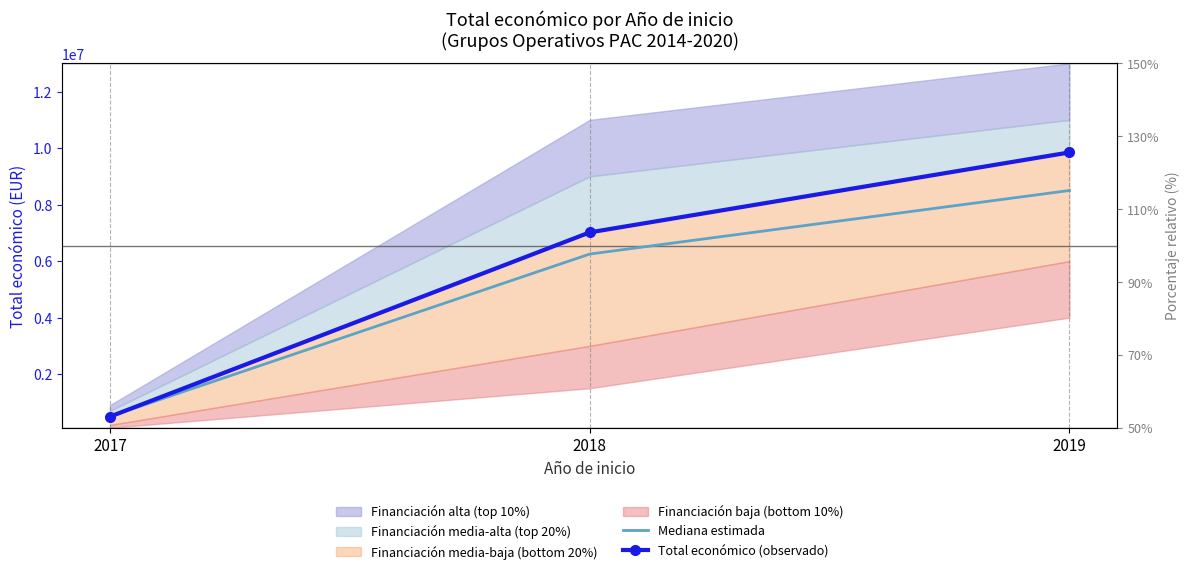

True or false: Total económico (observado) has a value of 9847932 at 2019.

True